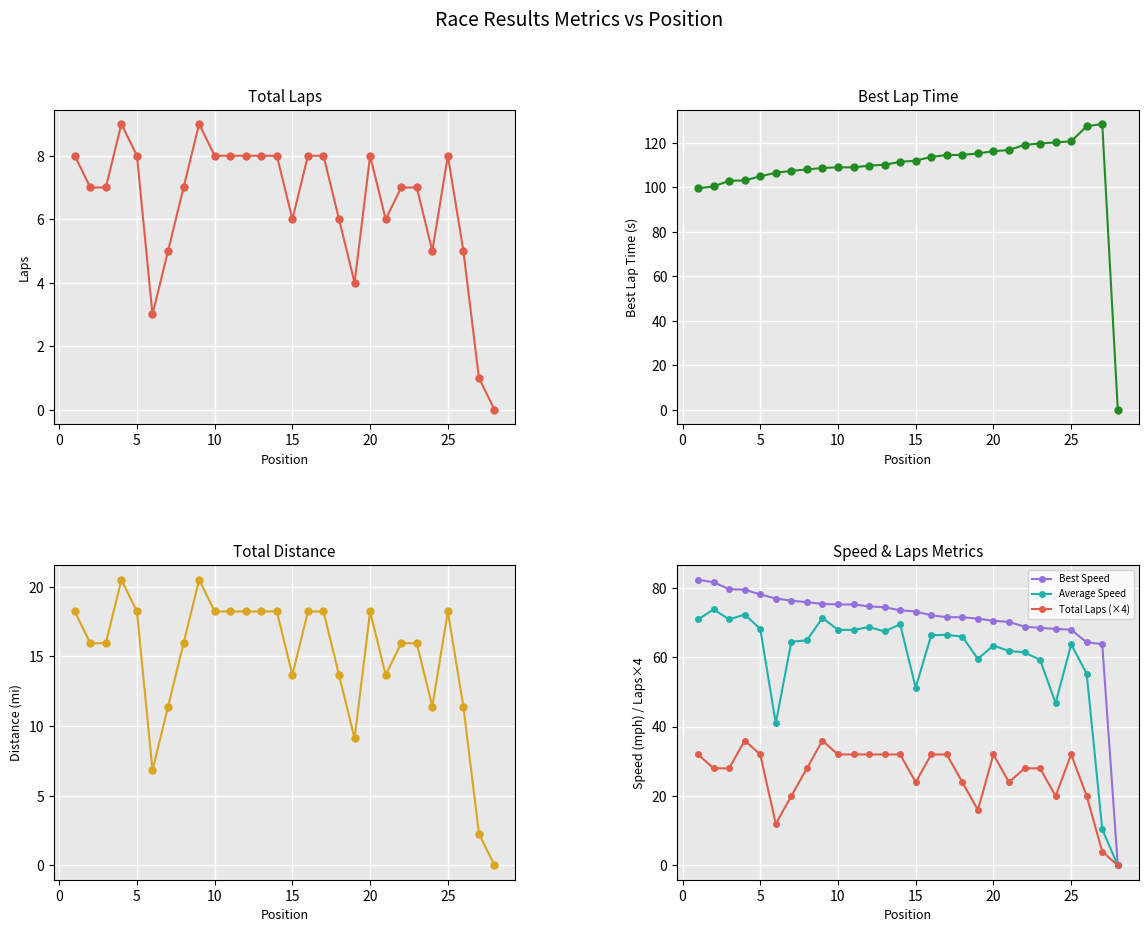

The value of Total Laps (×4) at 5 is 11.4. True or false?

False